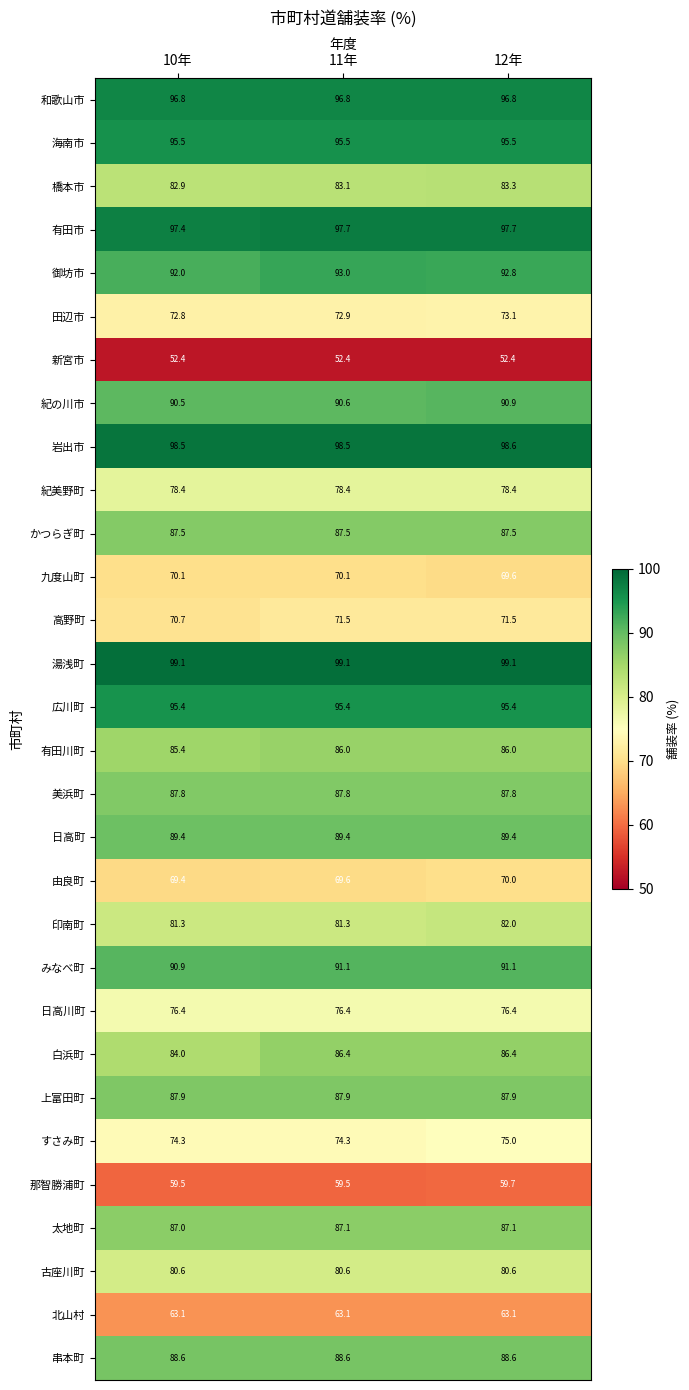

What is the lowest value of the みなべ町 series?

90.9